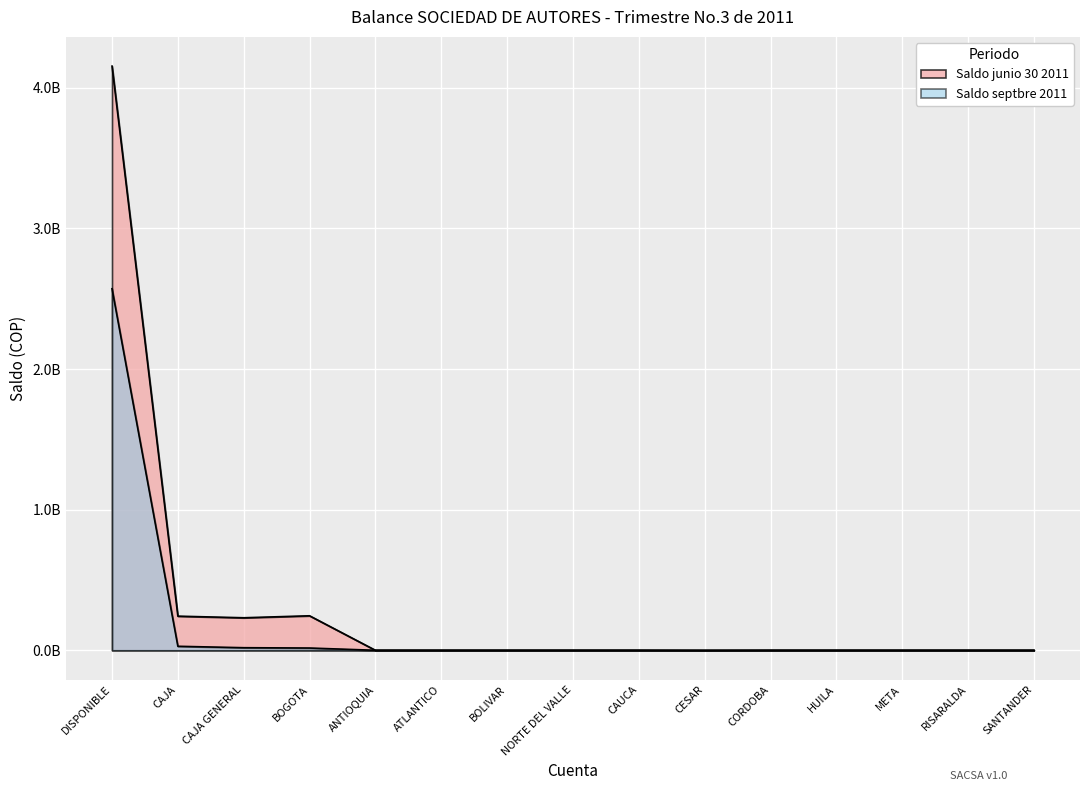

True or false: Saldo septbre 2011 and Saldo junio 30 2011 cross at least once.

False